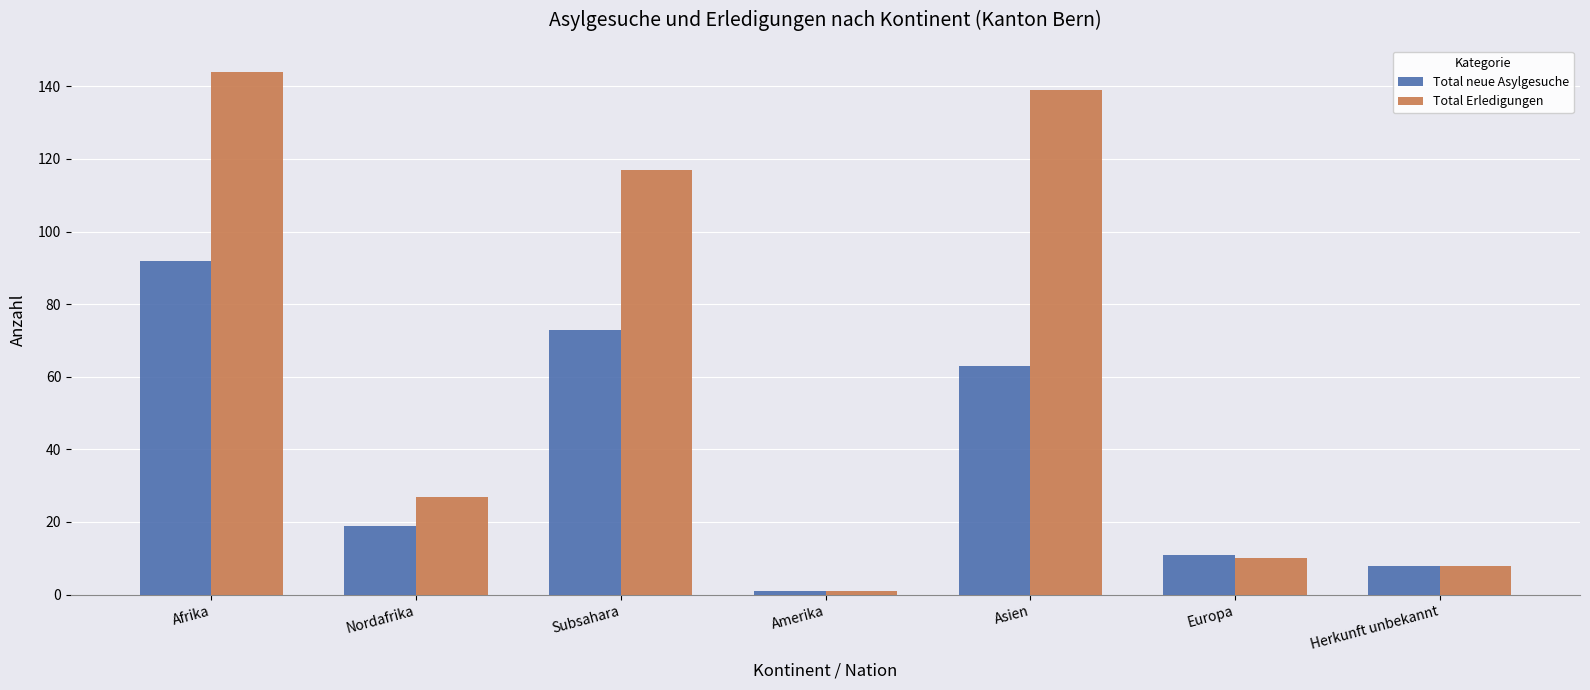

What is the label of the 6th bar from the right?

Nordafrika